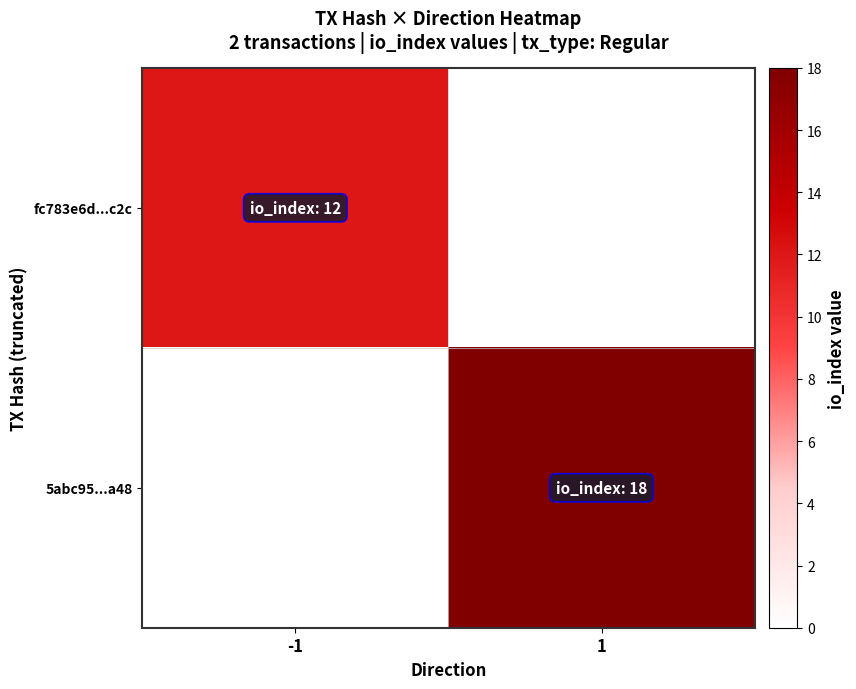

List the series in order of their peak value, lowest first.

fc783e6d...c2c, 5abc95...a48